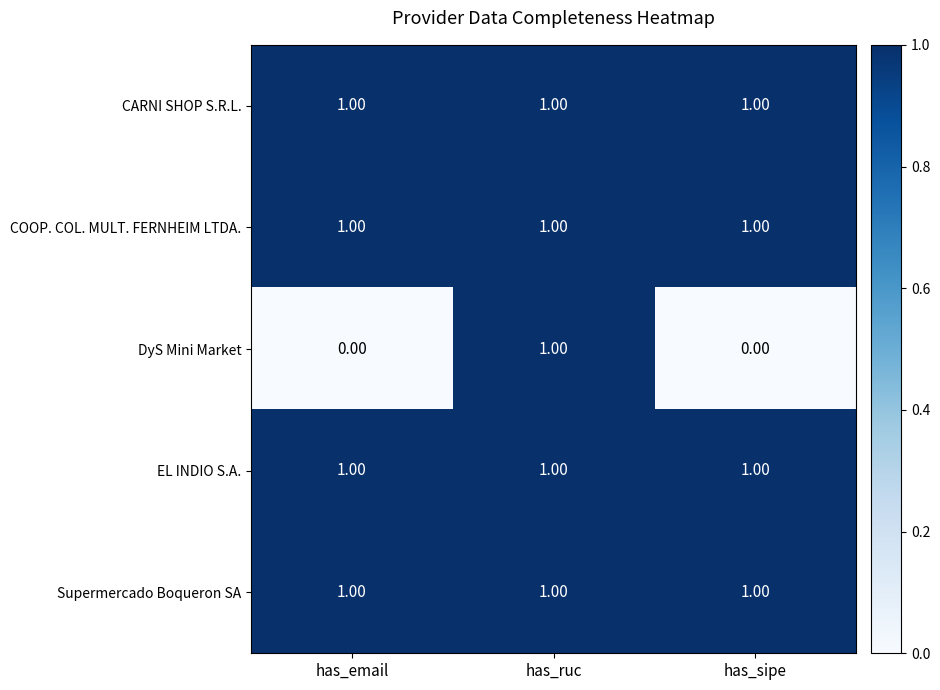

How many distinct data groups are displayed?

5